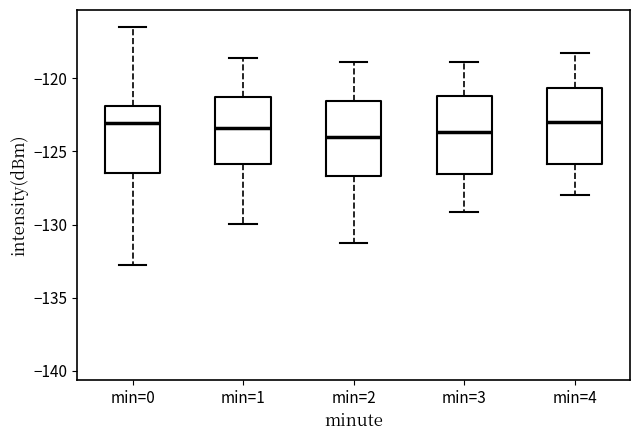

Where does the upper whisker of the box for min=1 end on the y-axis? The values are not printed on the chart, so give them approximately, as read against the axis.

-118.5